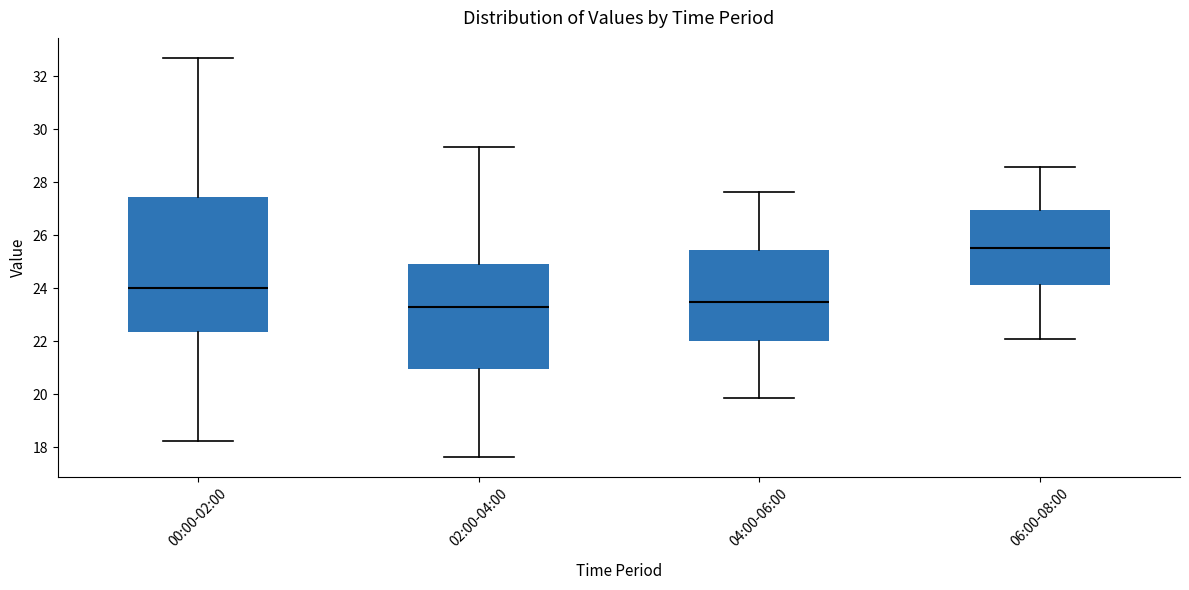

Where does the upper whisker of the box for 06:00-08:00 end on the y-axis? The values are not printed on the chart, so give them approximately, as read against the axis.

28.6